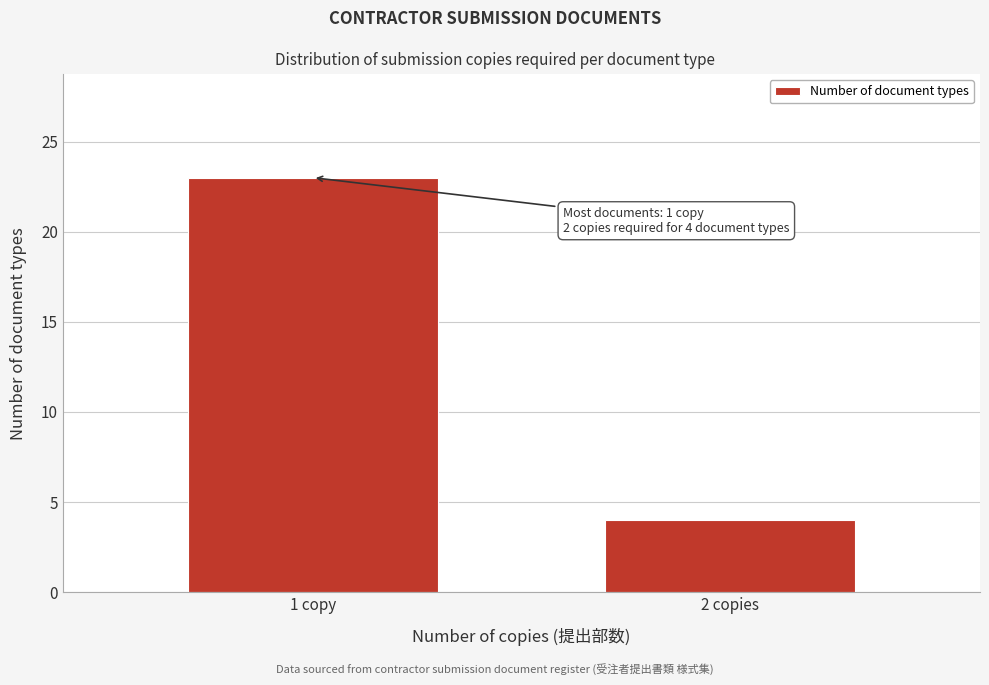

Reading left to right, extract all data points from this chart.

1 copy=23	2 copies=4